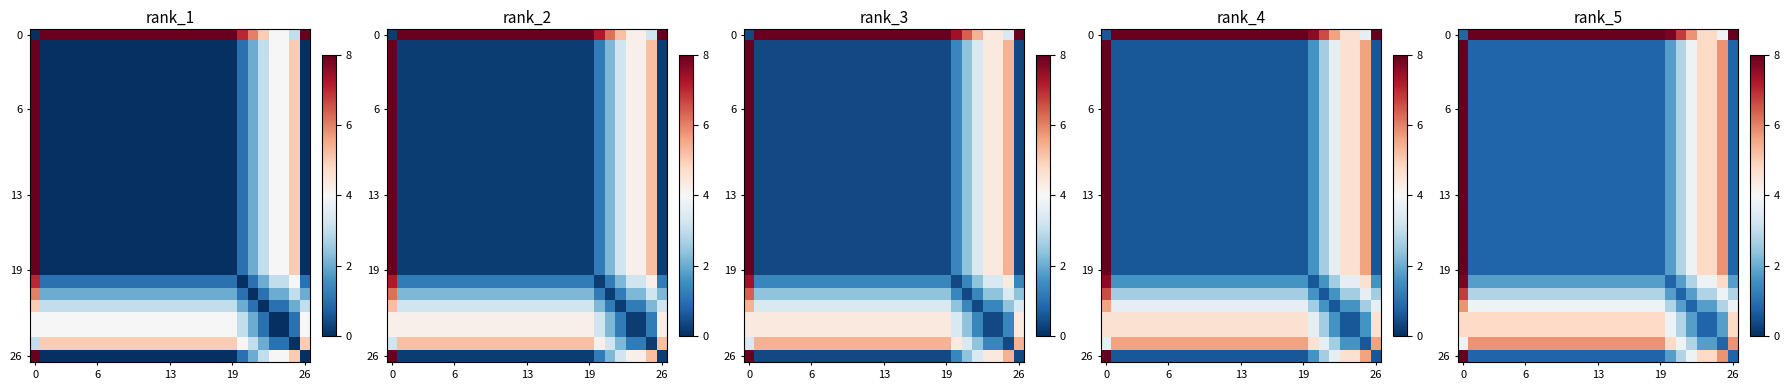

What is the sum of all row_2 values?

48.6